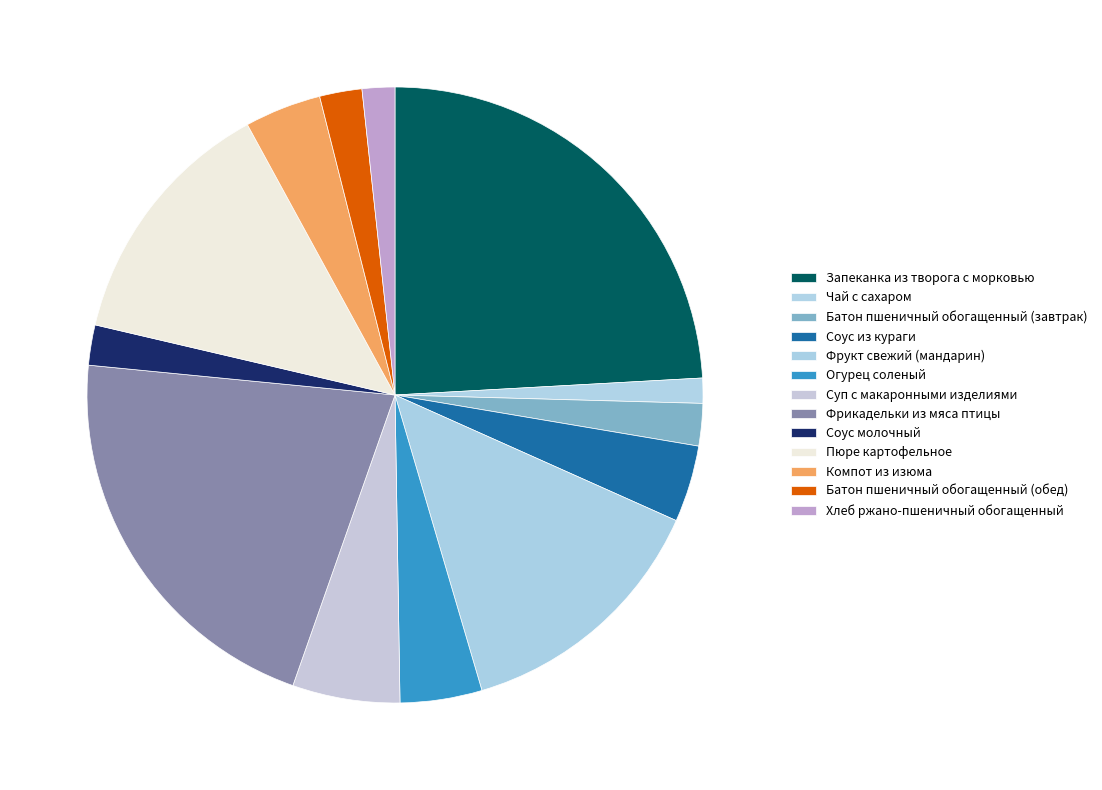

Count the number of slices in the pie.

13